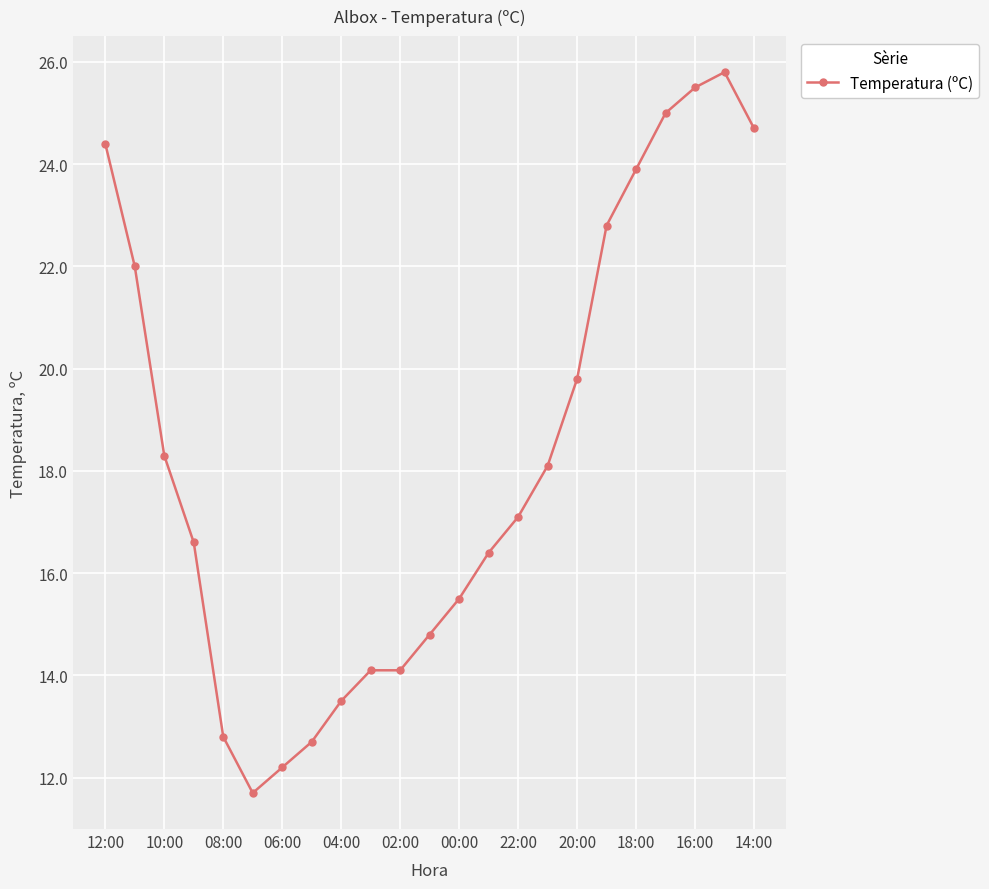

What is the difference between the maximum and minimum values?

14.1